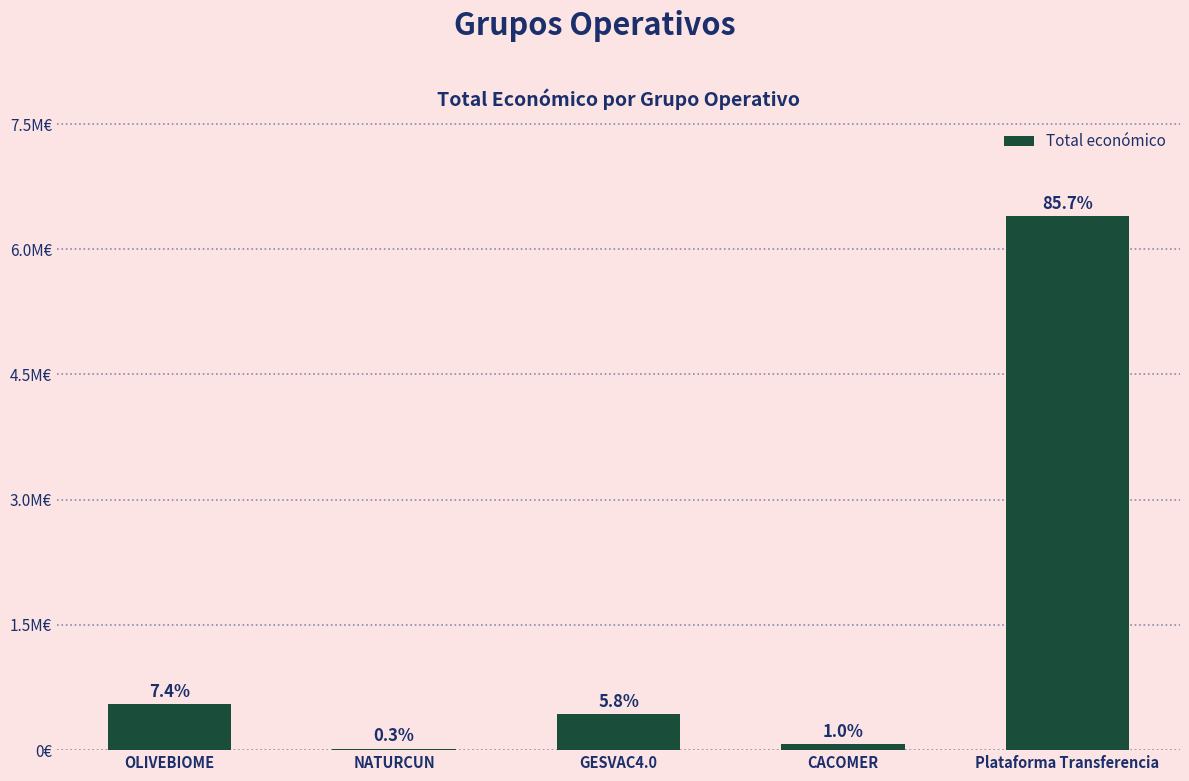

Are the bars horizontal?

No